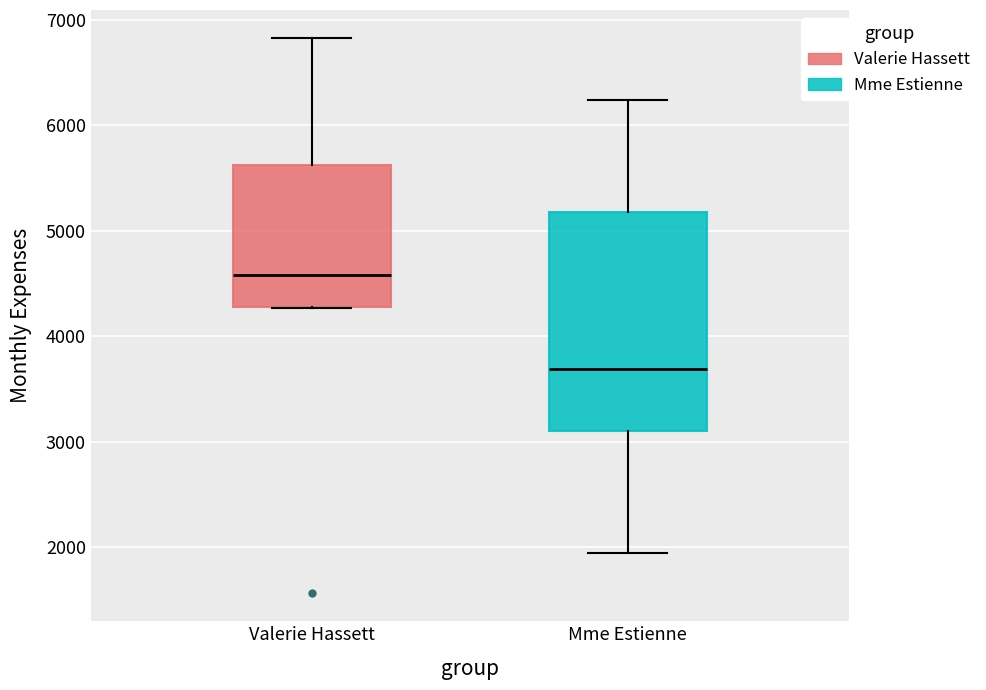

Where is the lower edge of the box for Mme Estienne on the y-axis? The values are not printed on the chart, so give them approximately, as read against the axis.

3100